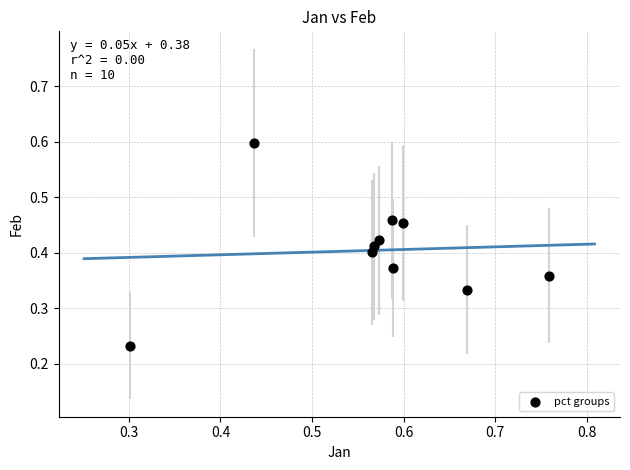

What is the average X value?

0.6